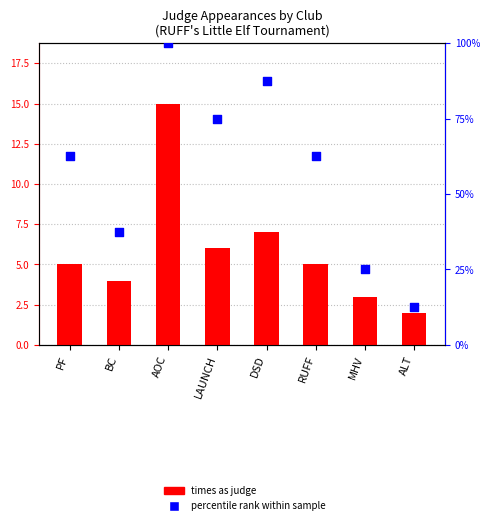

Which series contains the highest Y value?

percentile rank within sample